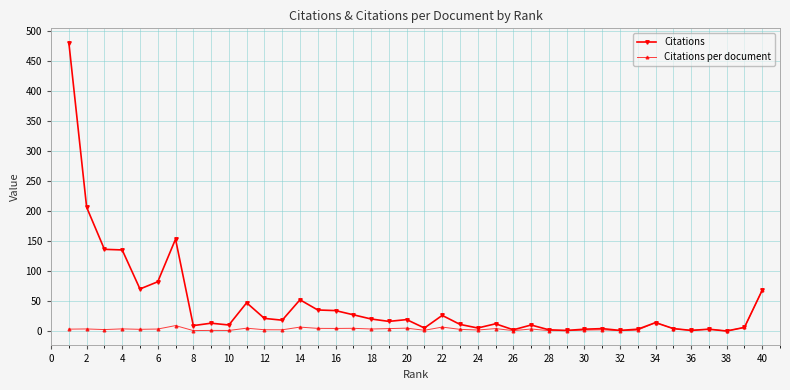

What is the highest value of the Citations series?

480.0